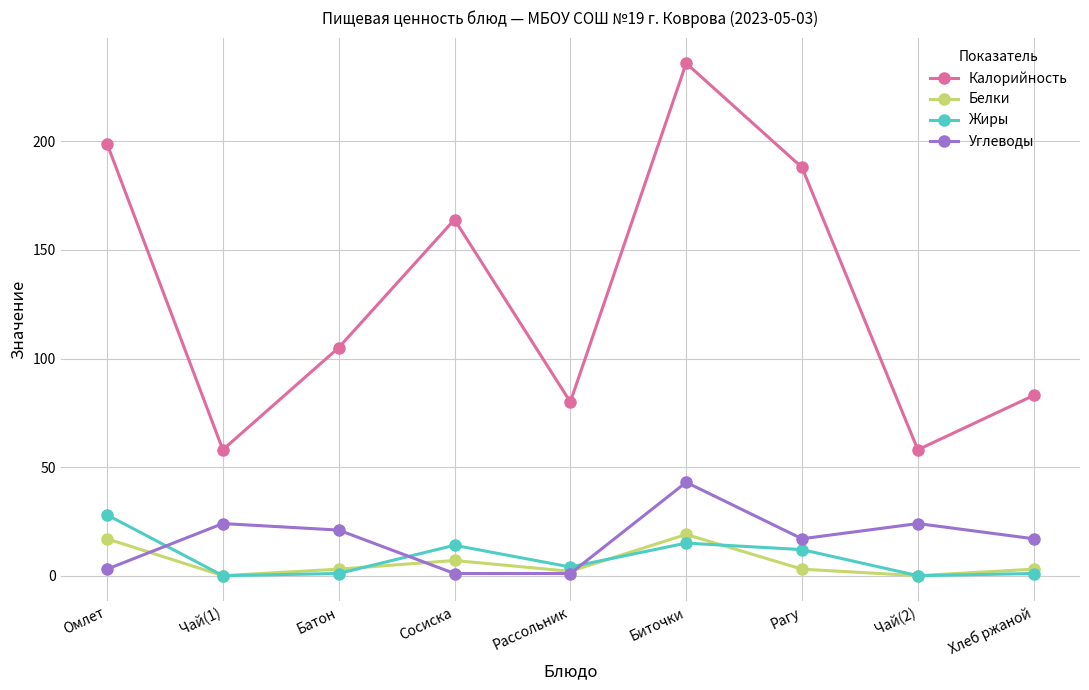

Is it true that Углеводы equals 43 at Биточки?

True